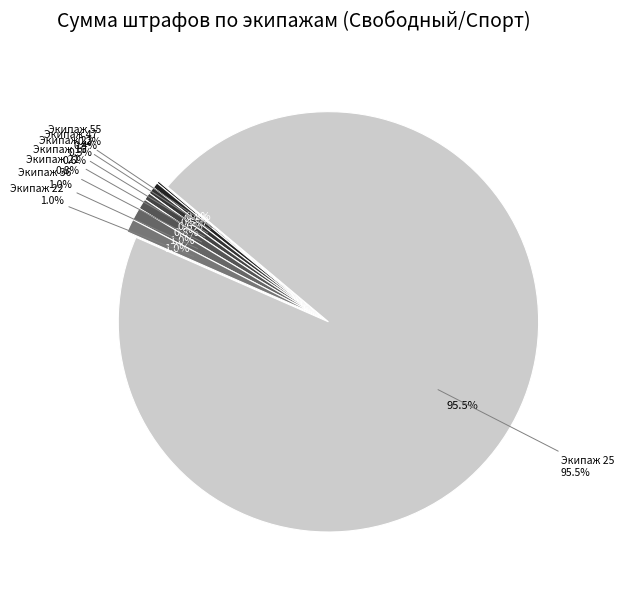

To the nearest percent, what is the difference between the largest and smallest slice percentages?

95%